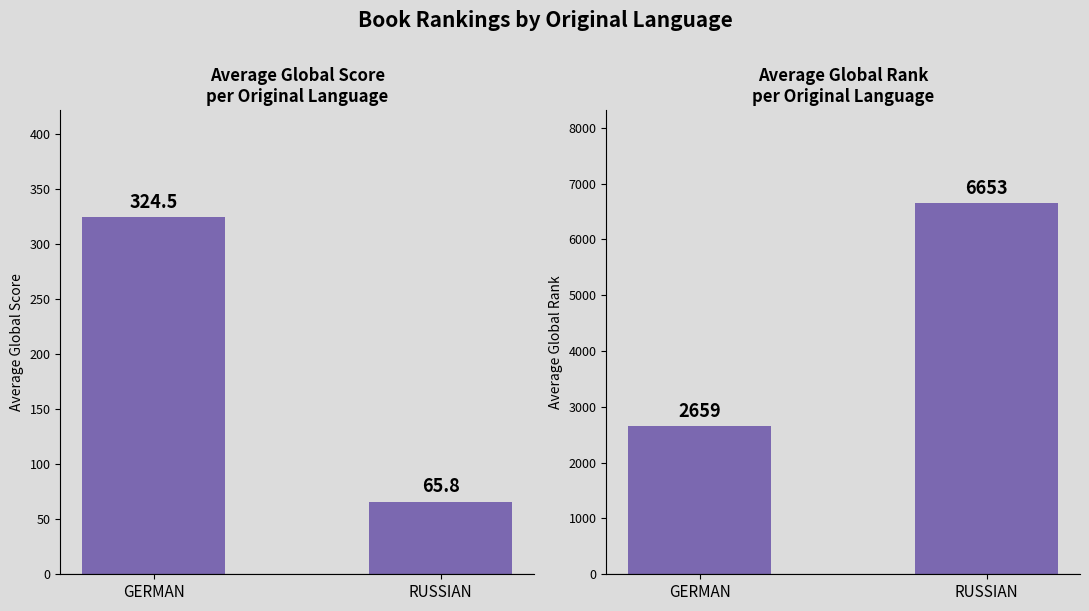

What is the difference between the maximum and minimum values in the Avg Global Score series?

258.7